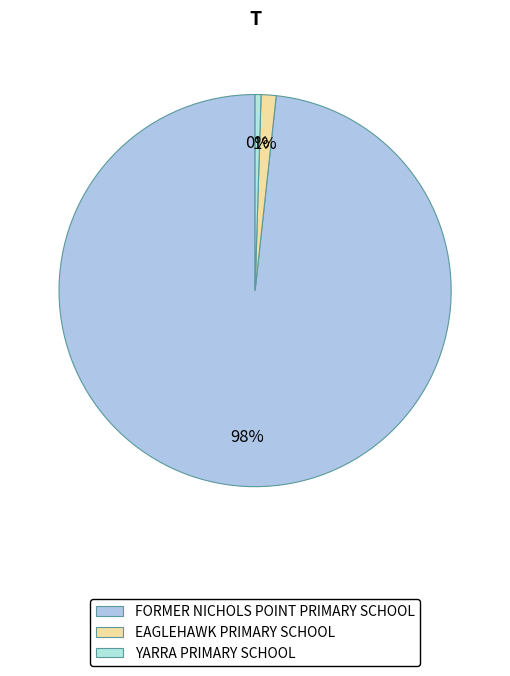

What is the smallest slice in the pie chart?

YARRA PRIMARY SCHOOL